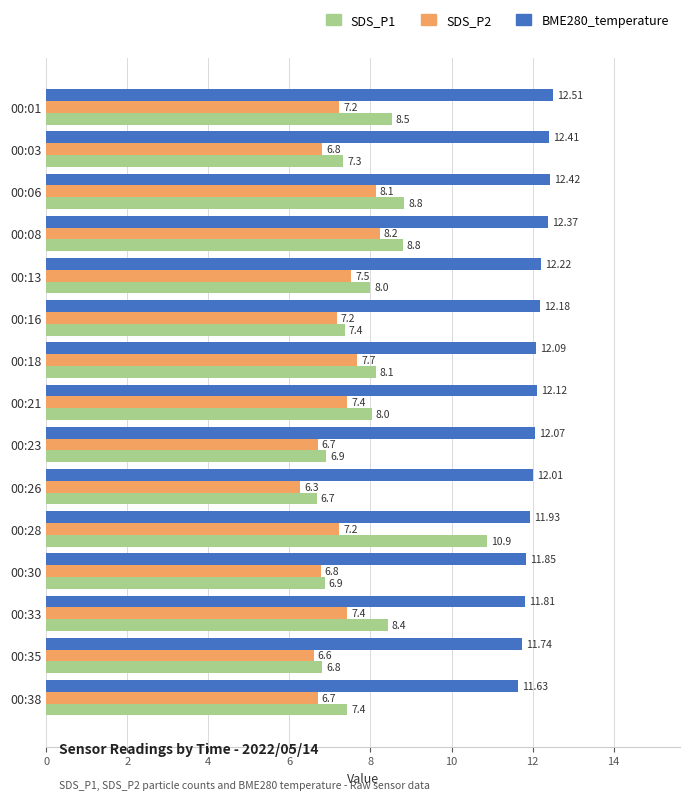

List the series in order of their overall mean, lowest first.

SDS_P2, SDS_P1, BME280_temperature